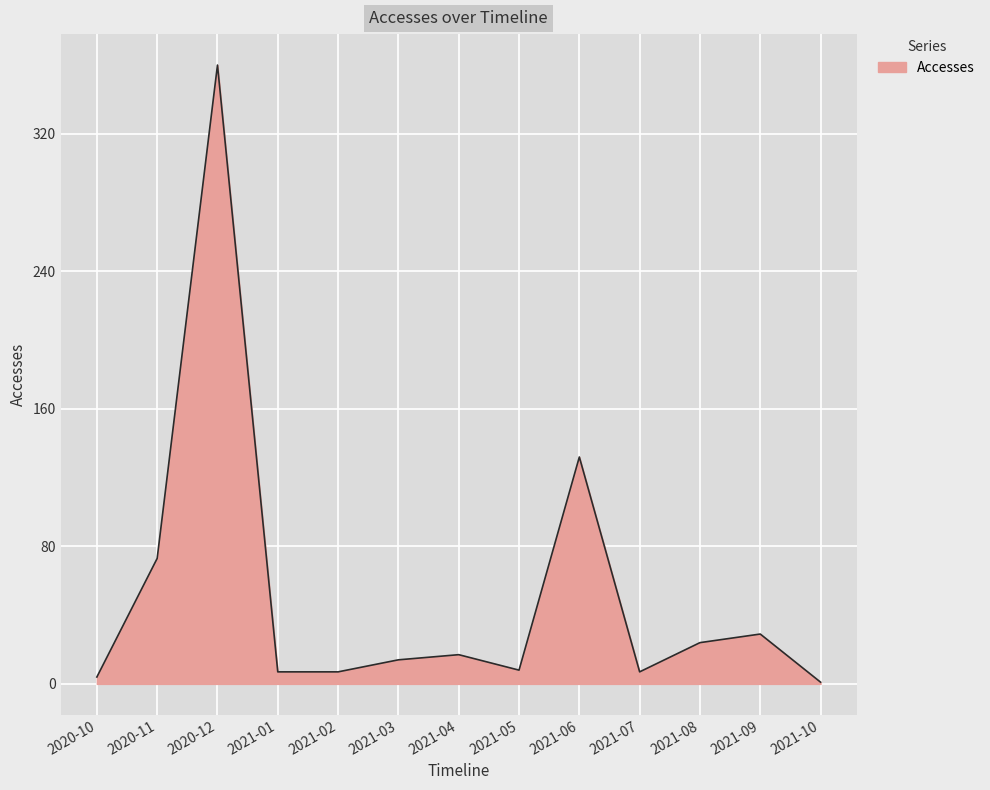

Approximately how many times larger is the value at 2021-09 compared to 2020-11?

0.4